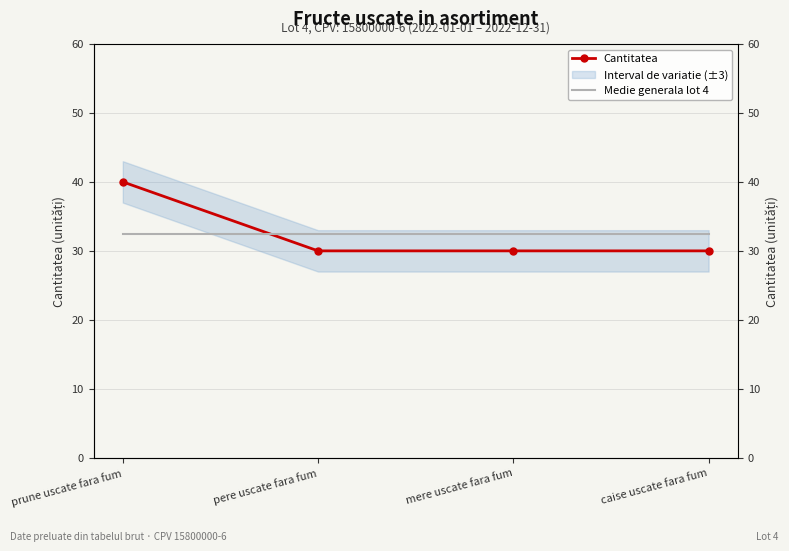

What is the sum of all Medie generala lot 4 values?

130.0